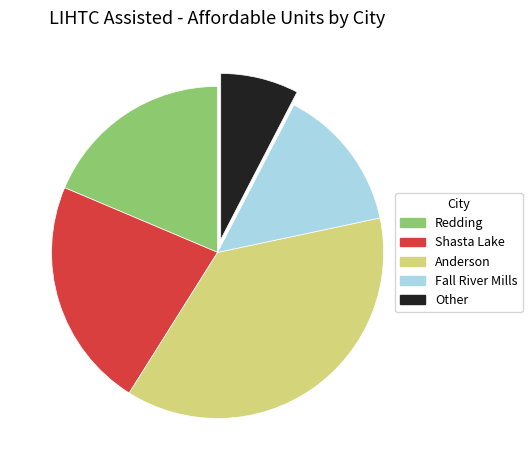

Is there any slice that represents more than half of the pie?

No